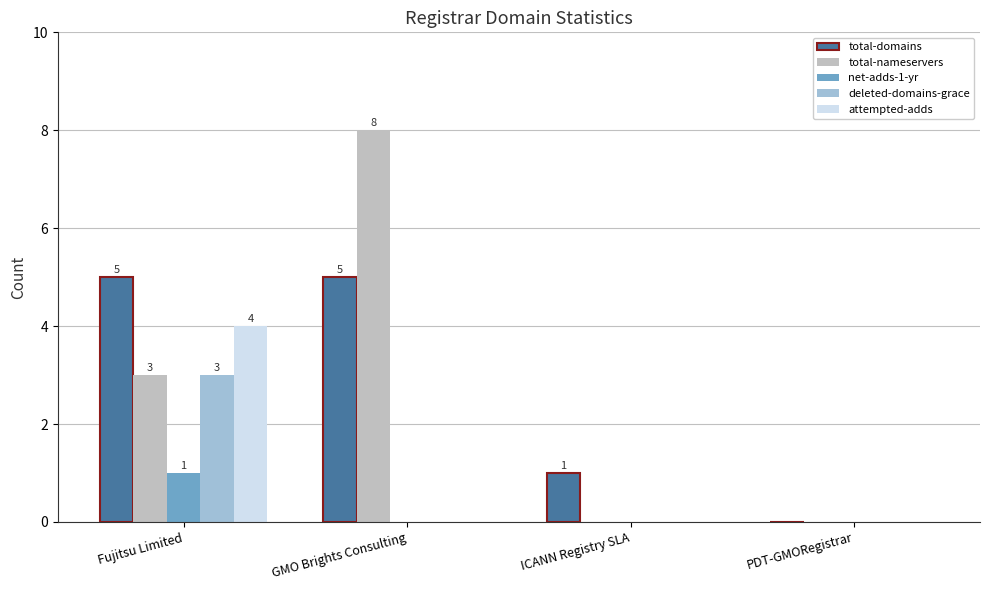

Which category has the highest value in the total-nameservers series?

GMO Brights Consulting